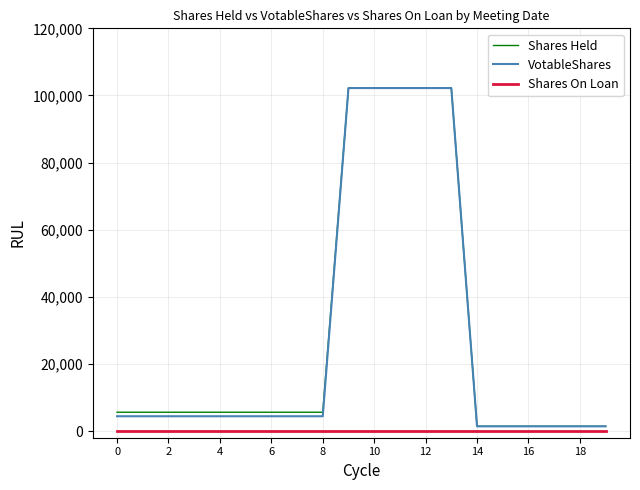

Reading right to left, list all the values displayed in this chart.

Shares Held: 1400	1400	1400	1400	1400	1400	102200	102200	102200	102200	102200	5600	5600	5600	5600	5600	5600	5600	5600	5600
VotableShares: 1400	1400	1400	1400	1400	1400	102200	102200	102200	102200	102200	4400	4400	4400	4400	4400	4400	4400	4400	4400
Shares On Loan: 0	0	0	0	0	0	0	0	0	0	0	0	0	0	0	0	0	0	0	0